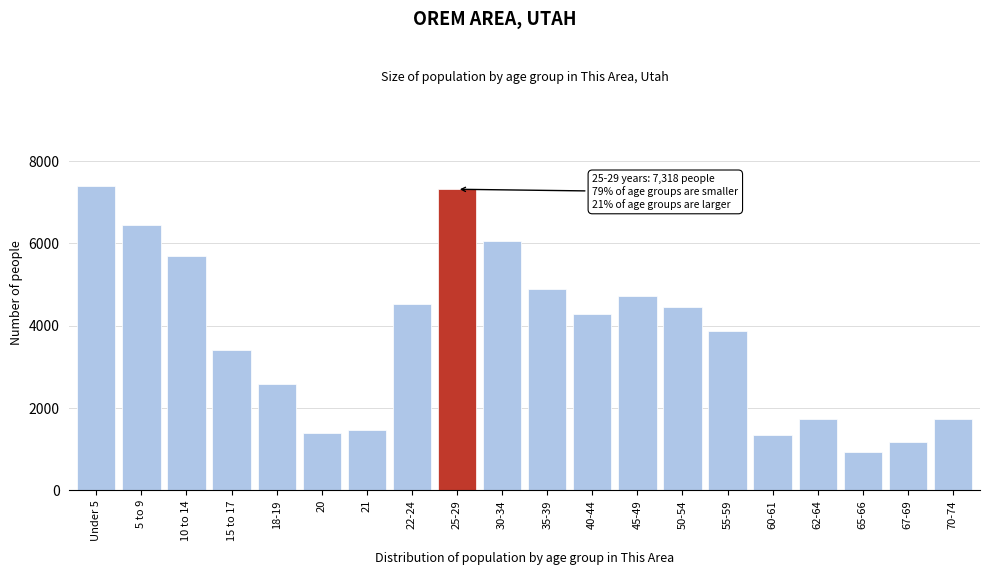

What is the maximum value shown in the chart?

7394